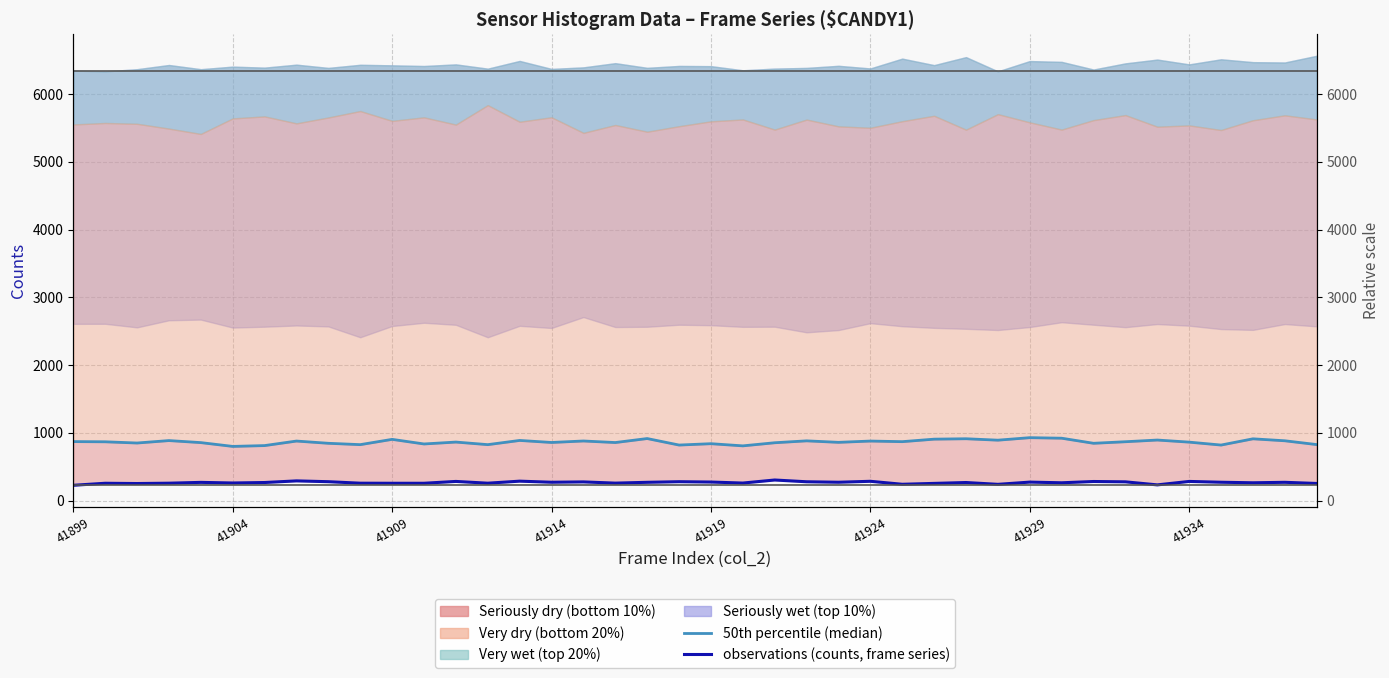

How many interior local valleys does the 50th percentile (median) series have?

14